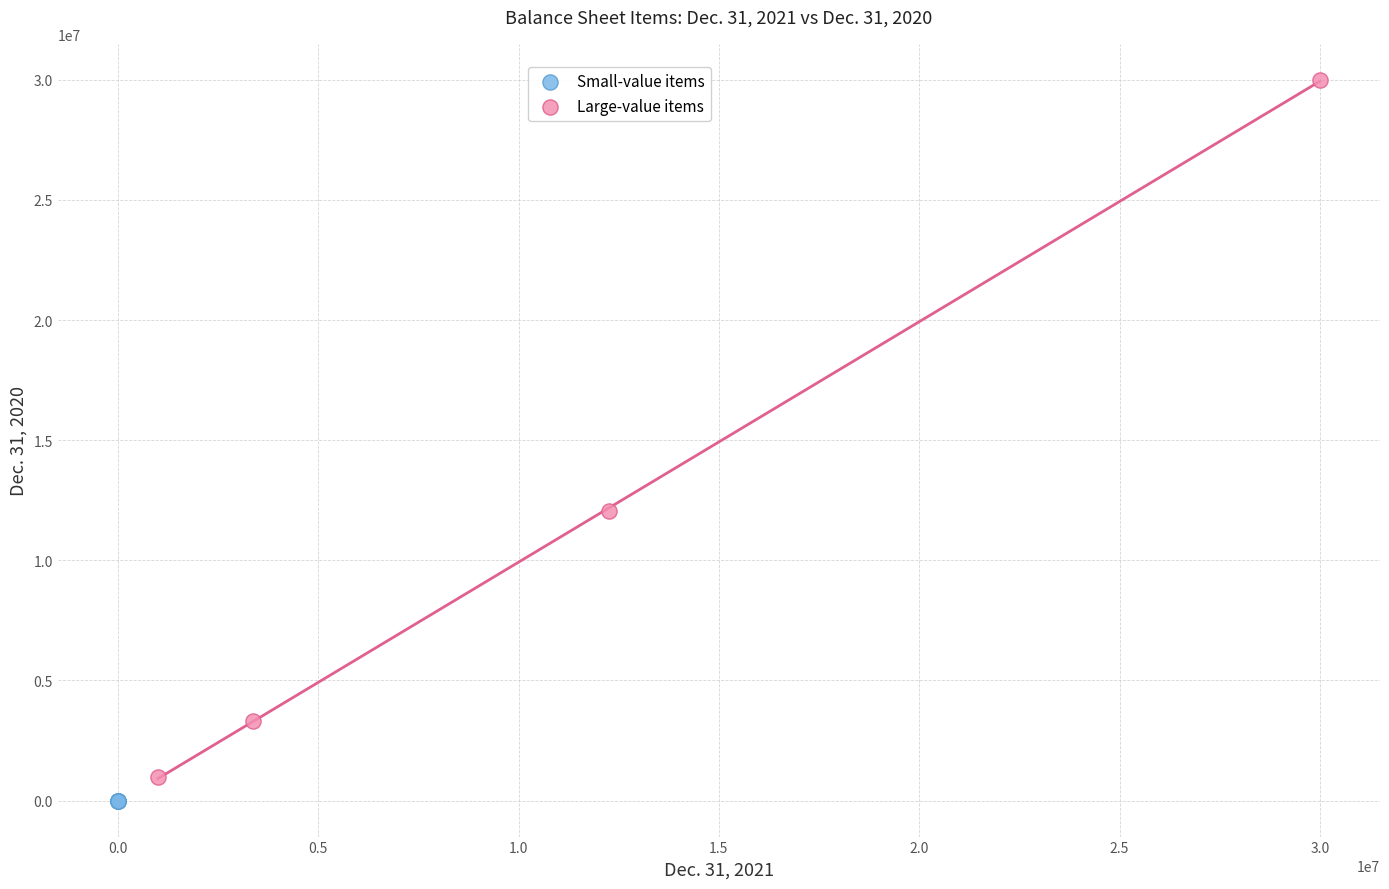

Which series has the largest Y range (max minus min)?

Large-value items